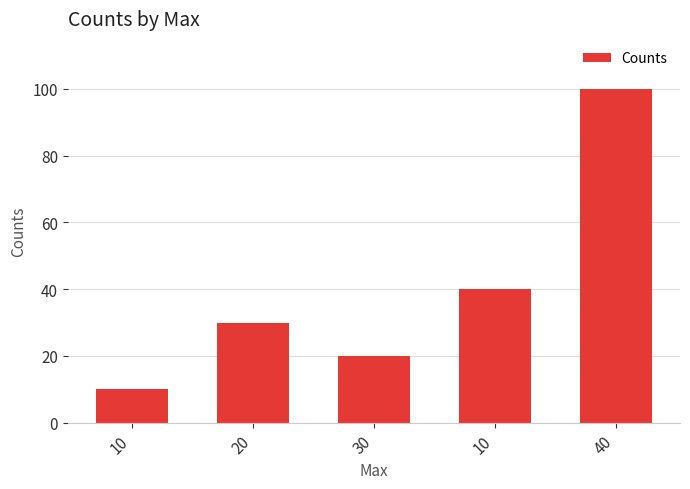

Are the bars grouped side by side (vs. stacked)?

No